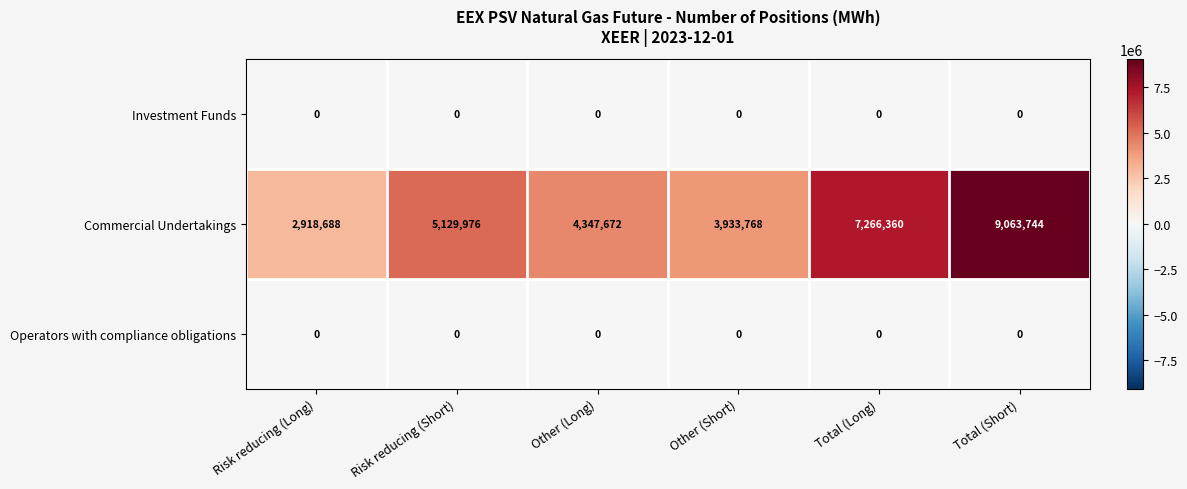

Reading left to right, extract all data points from this chart.

Investment Funds: 0	0	0	0	0	0
Commercial Undertakings: 2918688	5129976	4347672	3933768	7266360	9063744
Operators with compliance obligations: 0	0	0	0	0	0